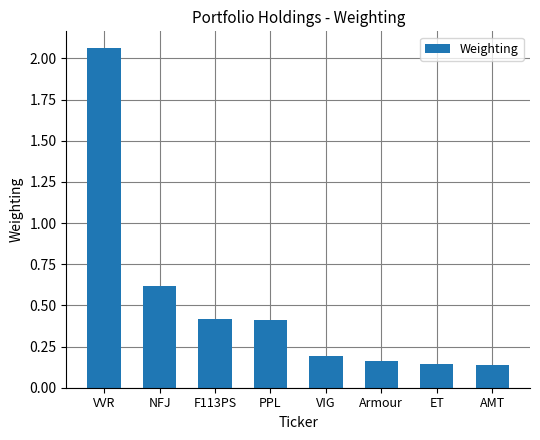

Where is the data nearest to the value 1?

NFJ